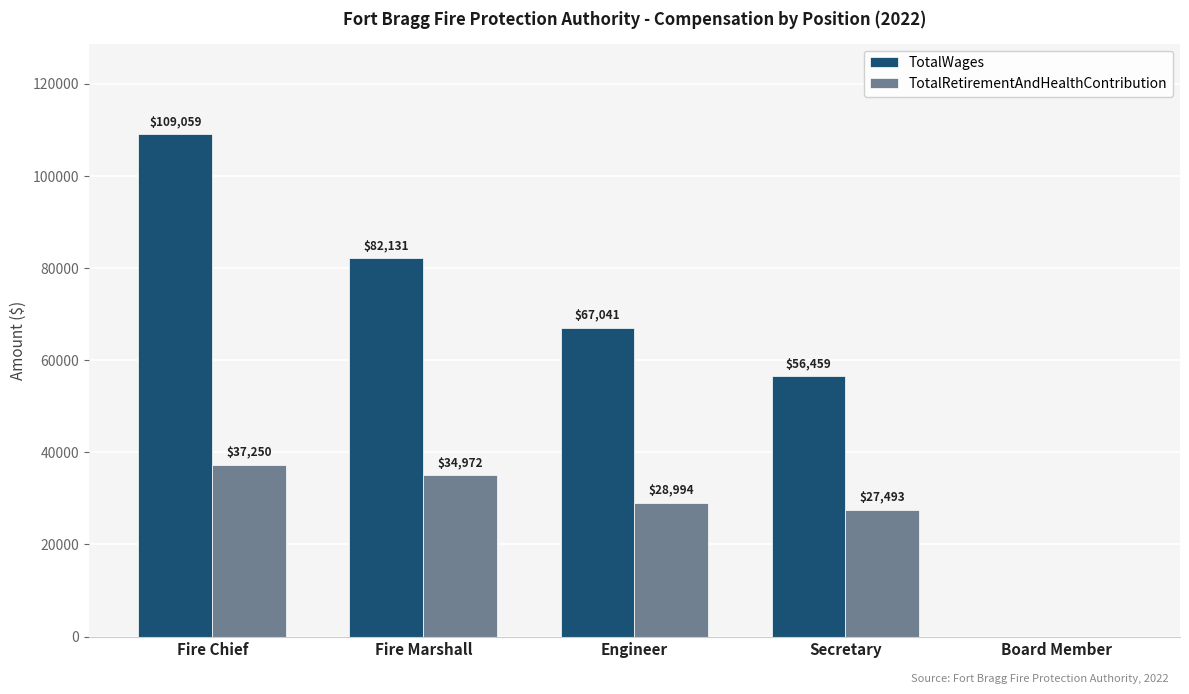

How many values in TotalRetirementAndHealthContribution are above zero?

4